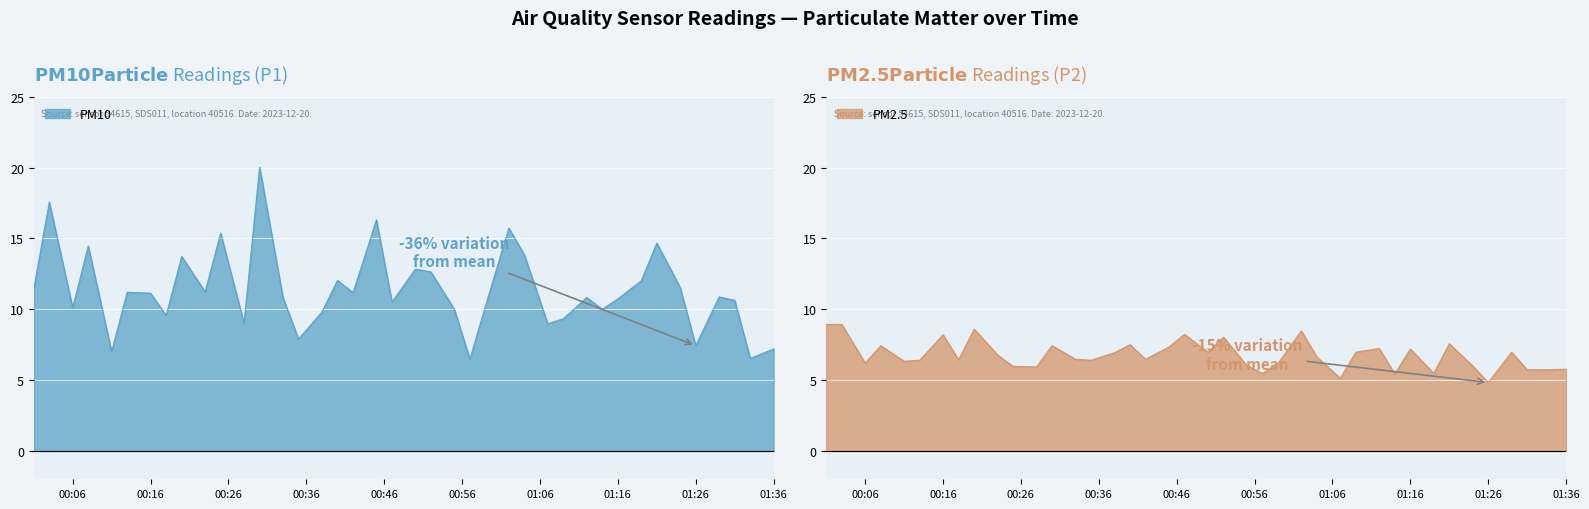

What is the sum of the P1 values at 01:29 and 00:33?

21.7